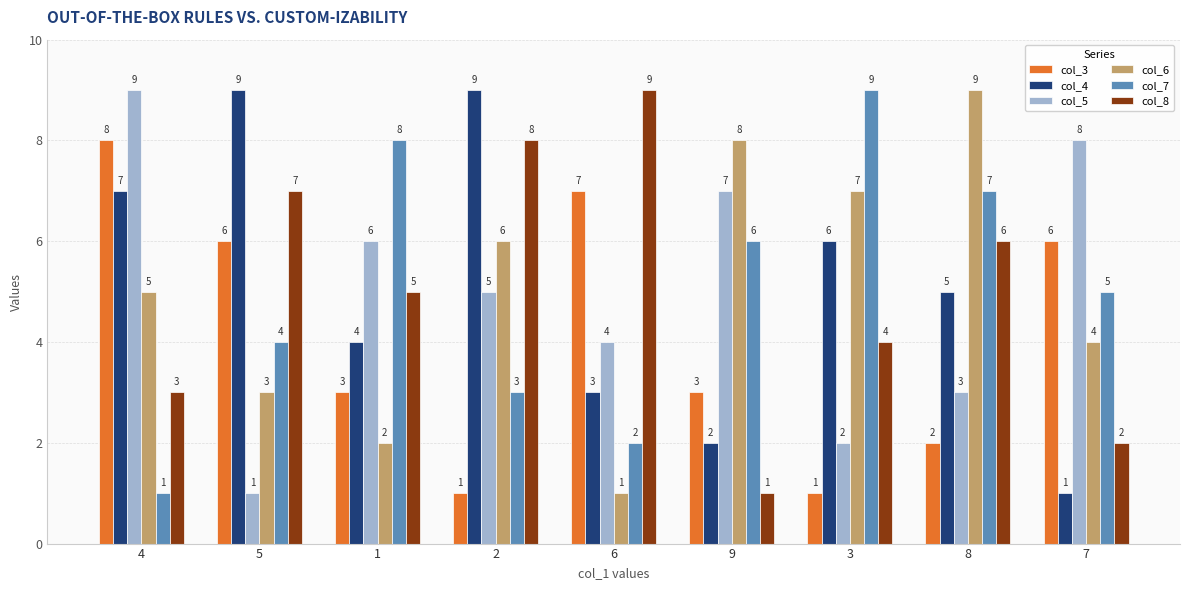

Does the chart contain any negative values?

No